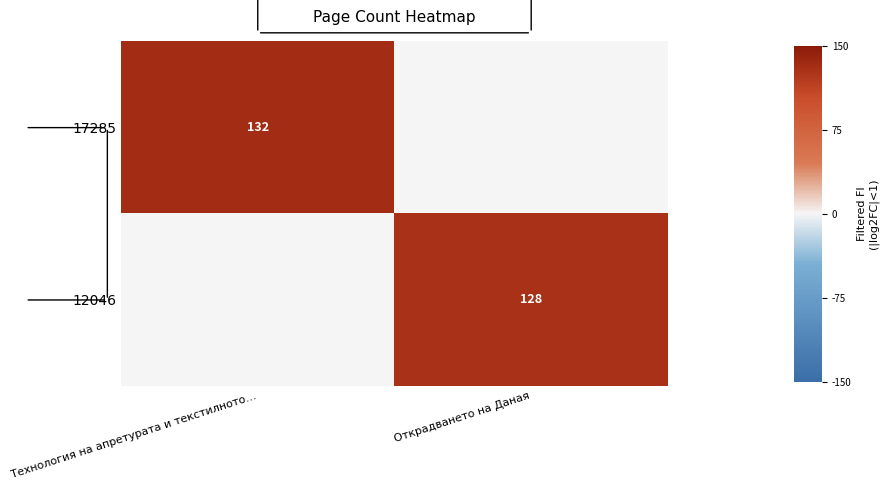

Is the value of 17285 at Технология на апретурата и текстилното… greater than the value of 12046 at Открадването на Даная?

Yes